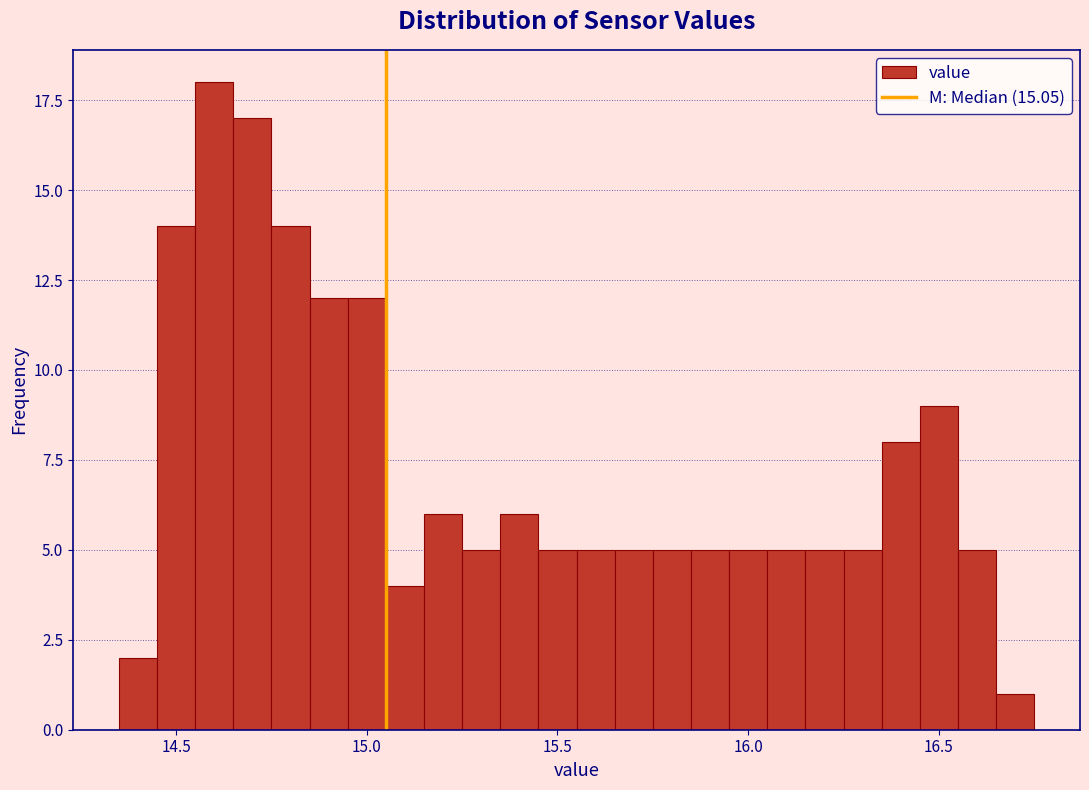

Read against the x-axis, roughly where is the centre of the tallest bar?

14.60